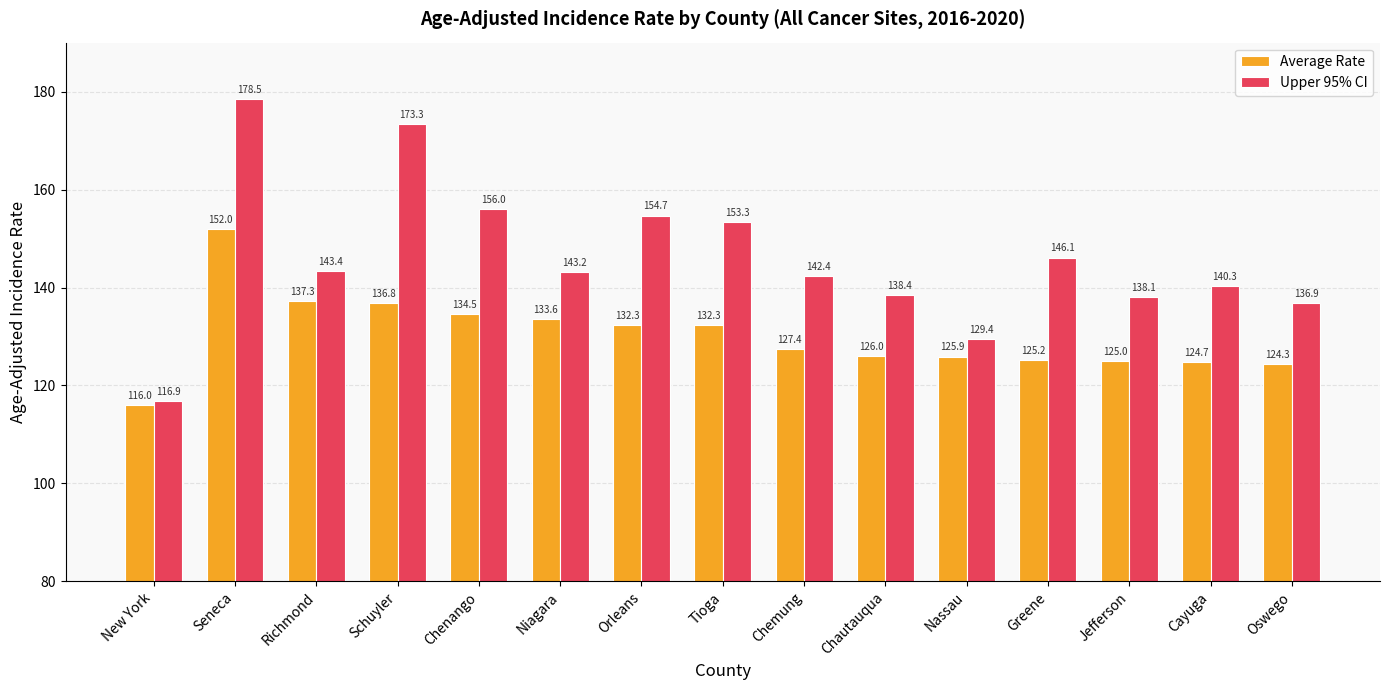

Is it true that Upper 95% CI equals 67.9 at Orleans?

False